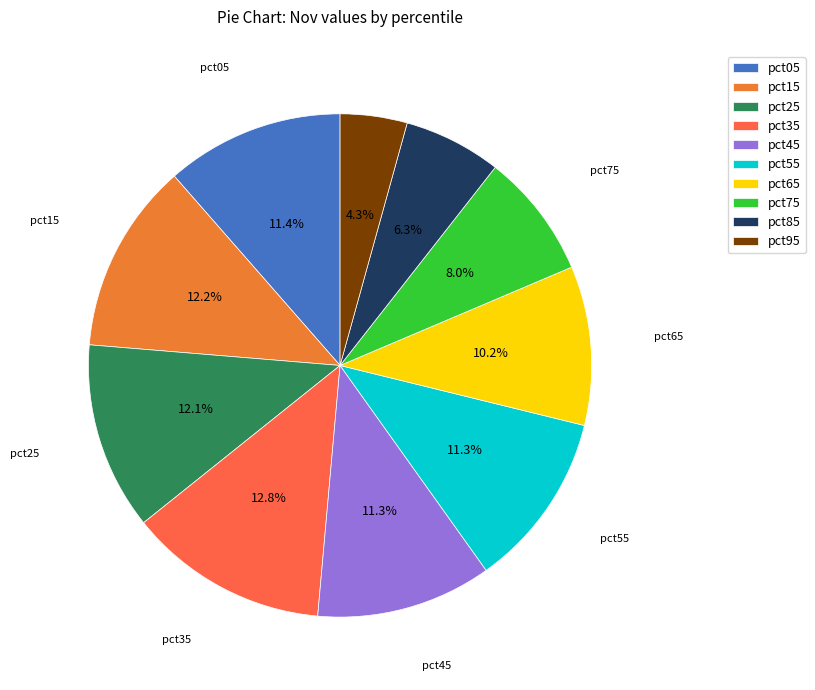

How many slices are in this pie chart?

10